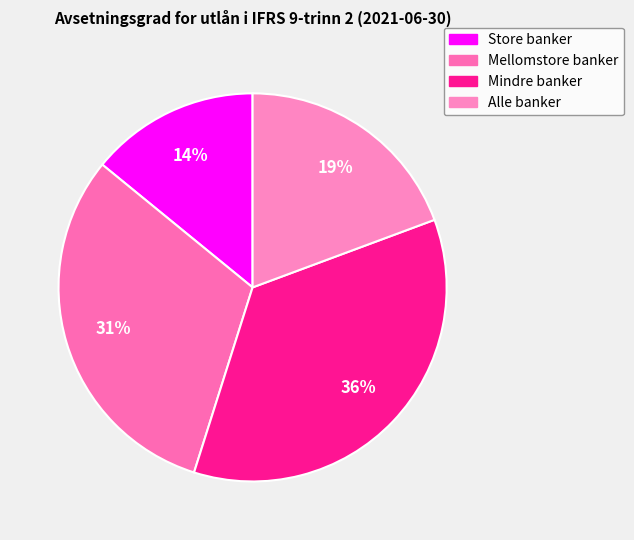

How many segments does this pie chart have?

4